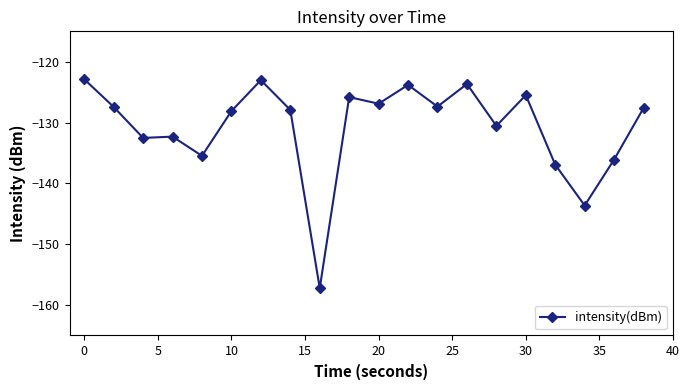

What is the smallest value displayed?

-157.2